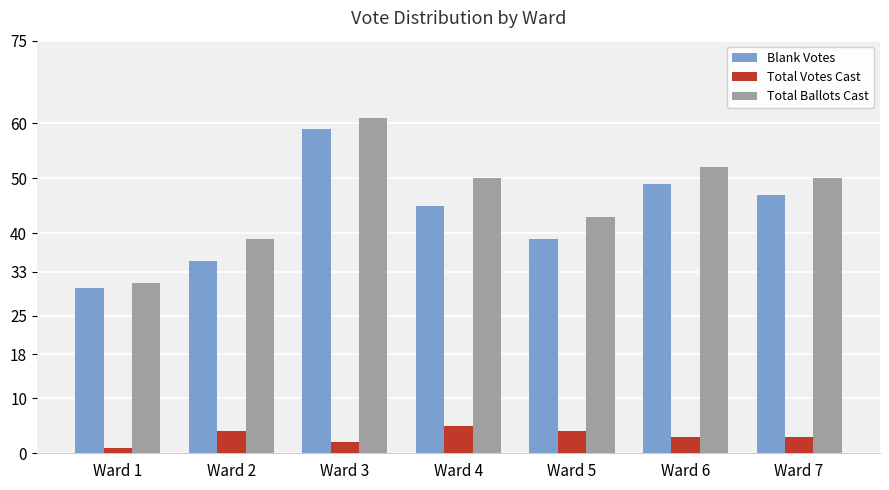

What is the value of the Blank Votes bar at the 2nd from the left?

35